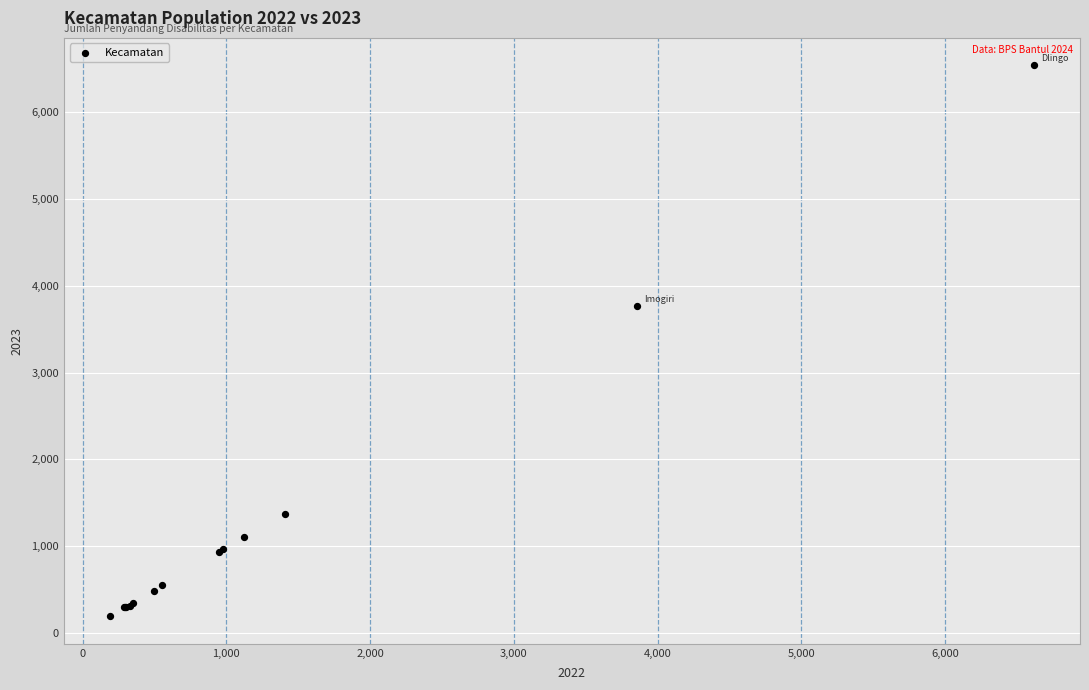

What Y value in the scatter plot is closest to 3365?

3761